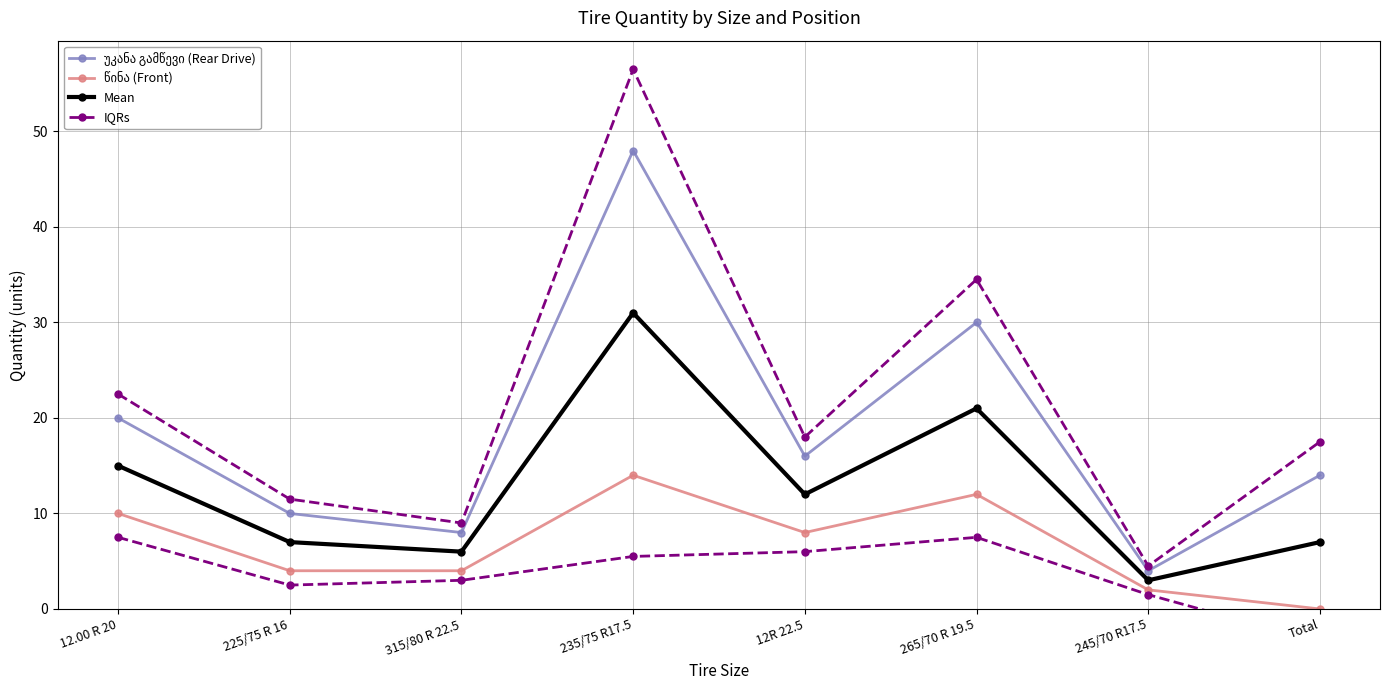

At which category is the sum across all series the highest?

235/75 R17.5